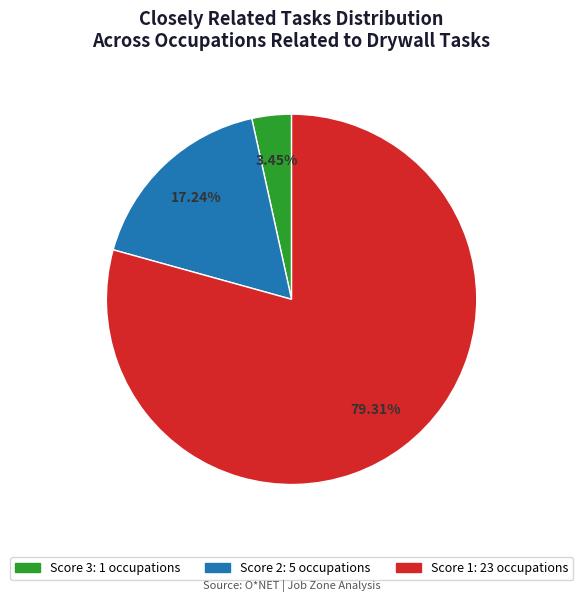

Which has a higher value, Score 2: 5 occupations or Score 3: 1 occupations?

Score 2: 5 occupations